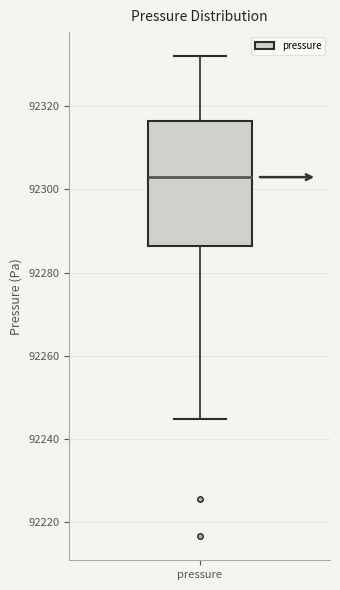

Read this box plot against the y-axis: the position of the median line, the range covered by the box, and the ends of both whiskers. The values are not printed on the chart, so give them approximately, as read against the axis.

median 92302, box 92286 to 92316, whiskers 92244 to 92332